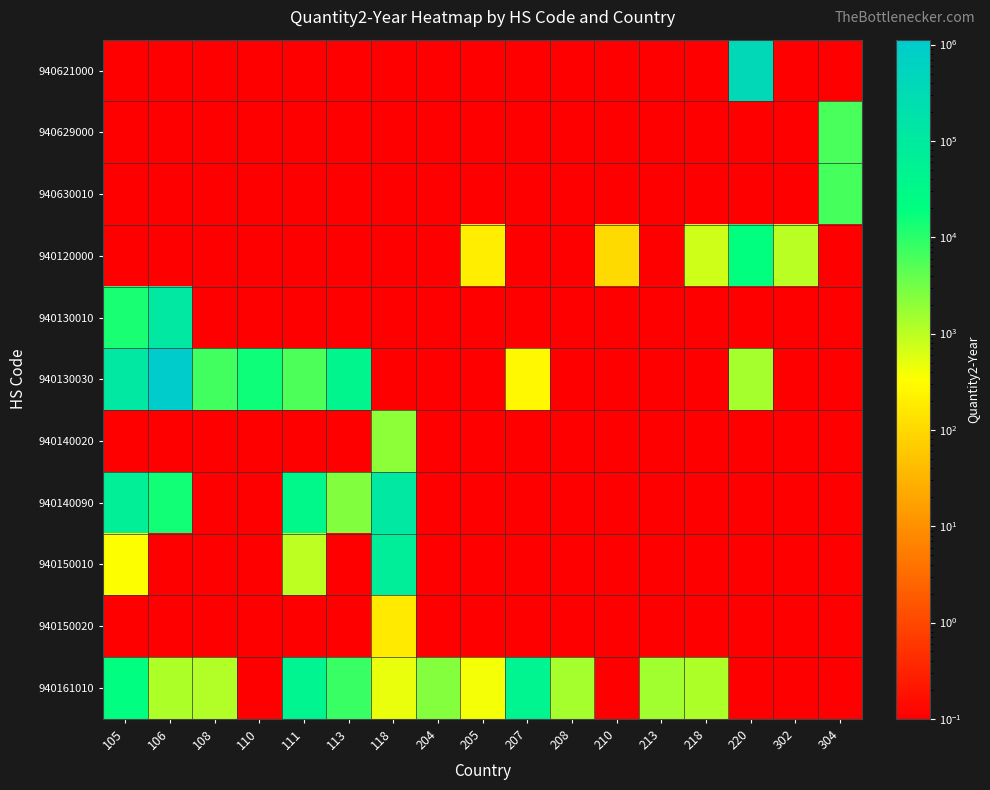

Reading right to left, extract all data points from this chart.

940621000: 304=0.1	302=0.1	220=393058.0	218=0.1	213=0.1	210=0.1	208=0.1	207=0.1	205=0.1	204=0.1	118=0.1	113=0.1	111=0.1	110=0.1	108=0.1	106=0.1	105=0.1
940629000: 304=6048.0	302=0.1	220=0.1	218=0.1	213=0.1	210=0.1	208=0.1	207=0.1	205=0.1	204=0.1	118=0.1	113=0.1	111=0.1	110=0.1	108=0.1	106=0.1	105=0.1
940630010: 304=6519.0	302=0.1	220=0.1	218=0.1	213=0.1	210=0.1	208=0.1	207=0.1	205=0.1	204=0.1	118=0.1	113=0.1	111=0.1	110=0.1	108=0.1	106=0.1	105=0.1
940120000: 304=0.1	302=1015.0	220=18267.0	218=735.0	213=0.1	210=107.0	208=0.1	207=0.1	205=195.0	204=0.1	118=0.1	113=0.1	111=0.1	110=0.1	108=0.1	106=0.1	105=0.1
940130010: 304=0.1	302=0.1	220=0.1	218=0.1	213=0.1	210=0.1	208=0.1	207=0.1	205=0.1	204=0.1	118=0.1	113=0.1	111=0.1	110=0.1	108=0.1	106=118796.0	105=13116.0
940130030: 304=0.1	302=0.1	220=1360.0	218=0.1	213=0.1	210=0.1	208=0.1	207=274.0	205=0.1	204=0.1	118=0.1	113=40946.0	111=5718.0	110=15622.0	108=6850.0	106=1124809.0	105=116869.0
940140020: 304=0.1	302=0.1	220=0.1	218=0.1	213=0.1	210=0.1	208=0.1	207=0.1	205=0.1	204=0.1	118=1989.0	113=0.1	111=0.1	110=0.1	108=0.1	106=0.1	105=0.1
940140090: 304=0.1	302=0.1	220=0.1	218=0.1	213=0.1	210=0.1	208=0.1	207=0.1	205=0.1	204=0.1	118=121051.0	113=2516.0	111=32445.0	110=0.1	108=0.1	106=14408.0	105=66187.0
940150010: 304=0.1	302=0.1	220=0.1	218=0.1	213=0.1	210=0.1	208=0.1	207=0.1	205=0.1	204=0.1	118=77646.0	113=0.1	111=957.0	110=0.1	108=0.1	106=0.1	105=350.0
940150020: 304=0.1	302=0.1	220=0.1	218=0.1	213=0.1	210=0.1	208=0.1	207=0.1	205=0.1	204=0.1	118=172.0	113=0.1	111=0.1	110=0.1	108=0.1	106=0.1	105=0.1
940161010: 304=0.1	302=0.1	220=0.1	218=1226.0	213=1471.0	210=0.1	208=1415.0	207=46203.0	205=385.0	204=2273.0	118=472.0	113=7919.0	111=44977.0	110=0.1	108=1134.0	106=1240.0	105=20453.0